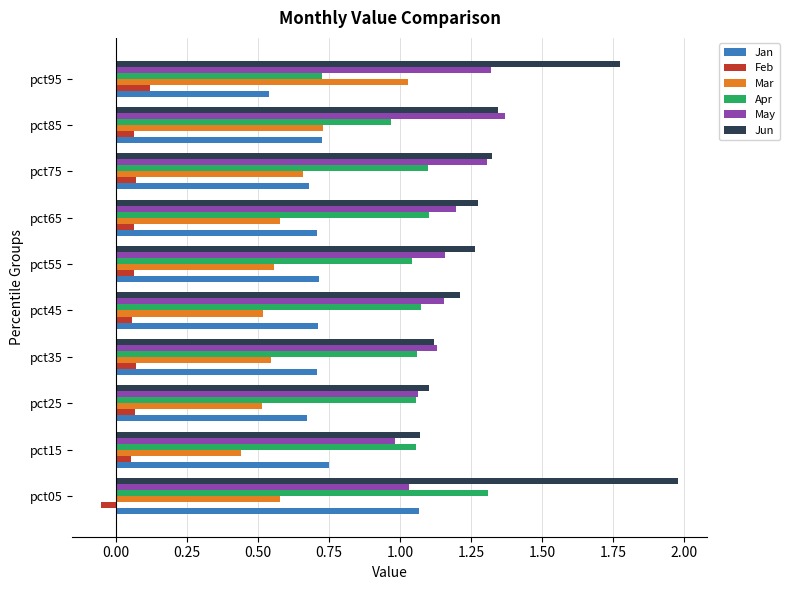

At which category does the chart reach its minimum across all series?

pct05